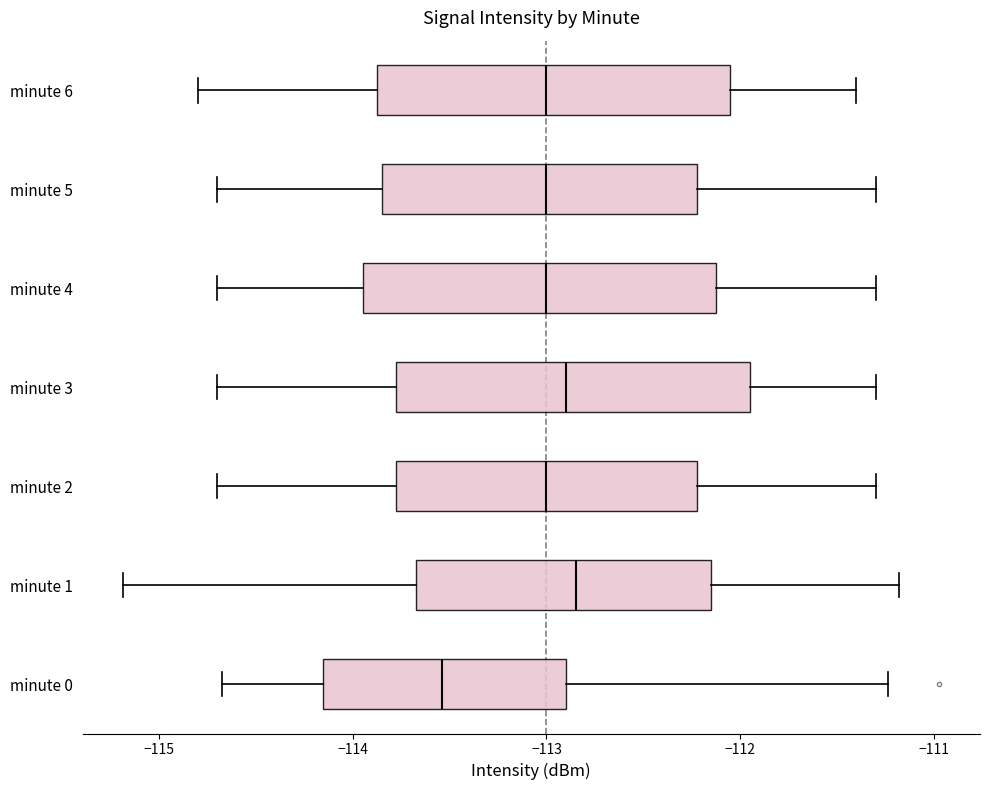

Where is the left edge of the box for minute 1 on the x-axis? The values are not printed on the chart, so give them approximately, as read against the axis.

-113.7